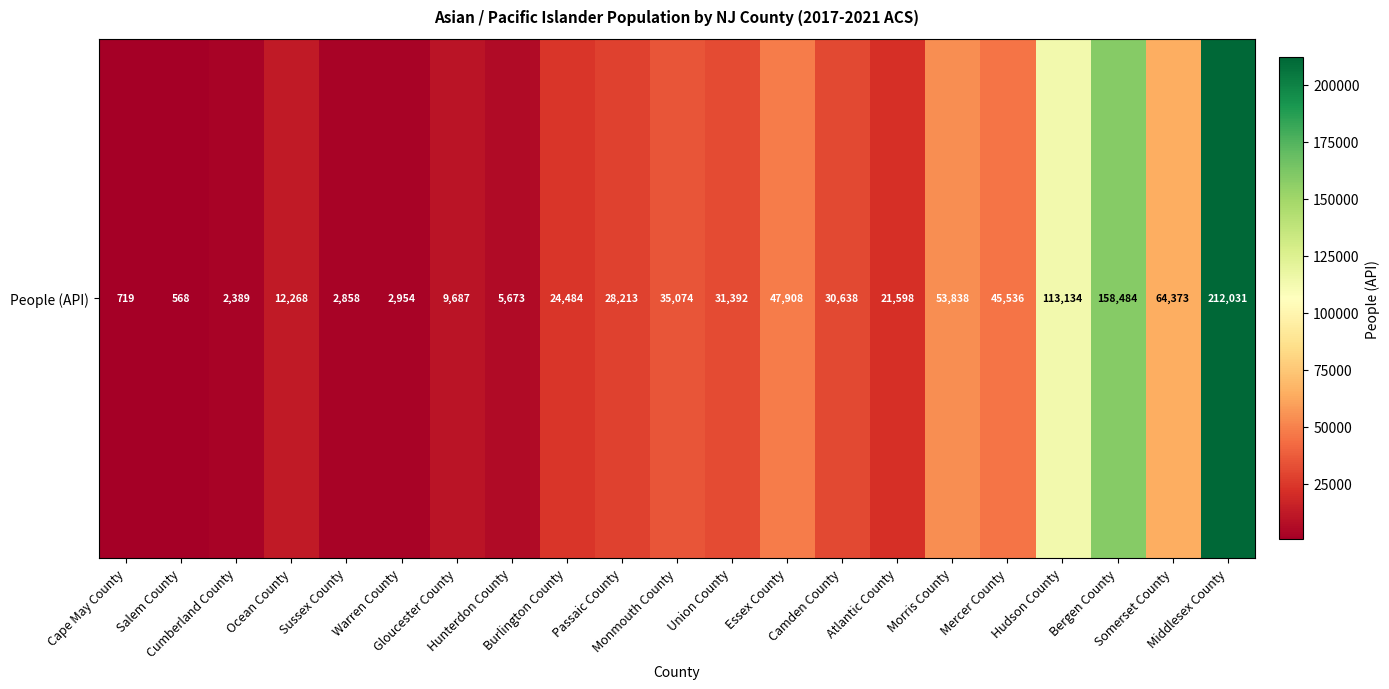

What is the average value?

43039